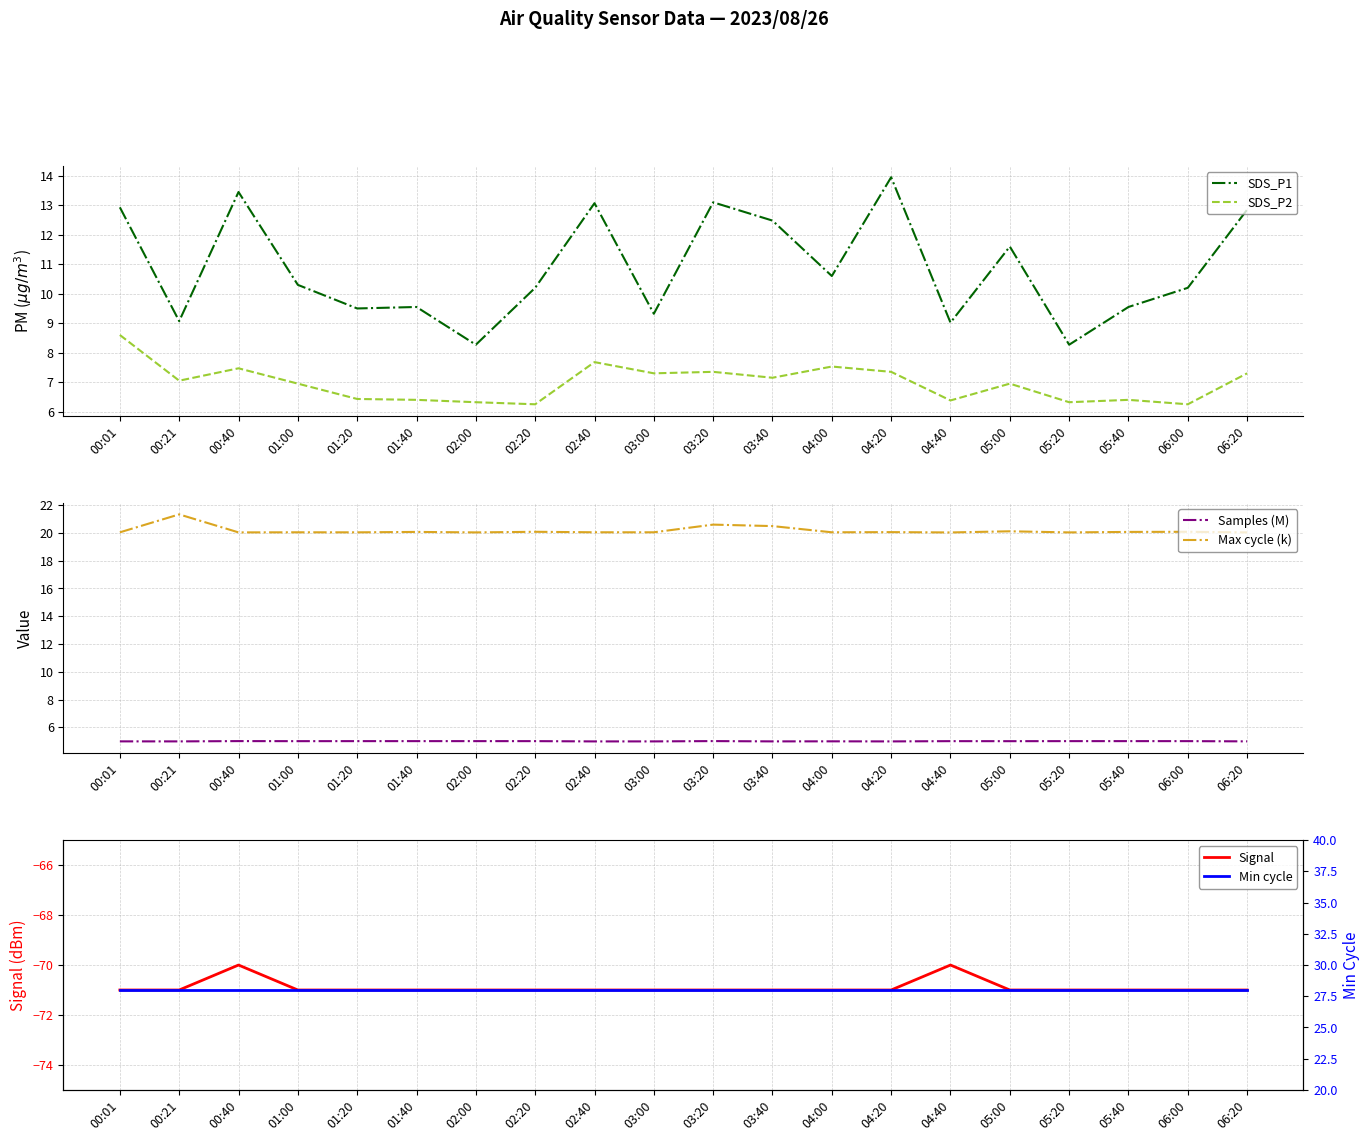

Which series has the largest range (max minus min)?

SDS_P1